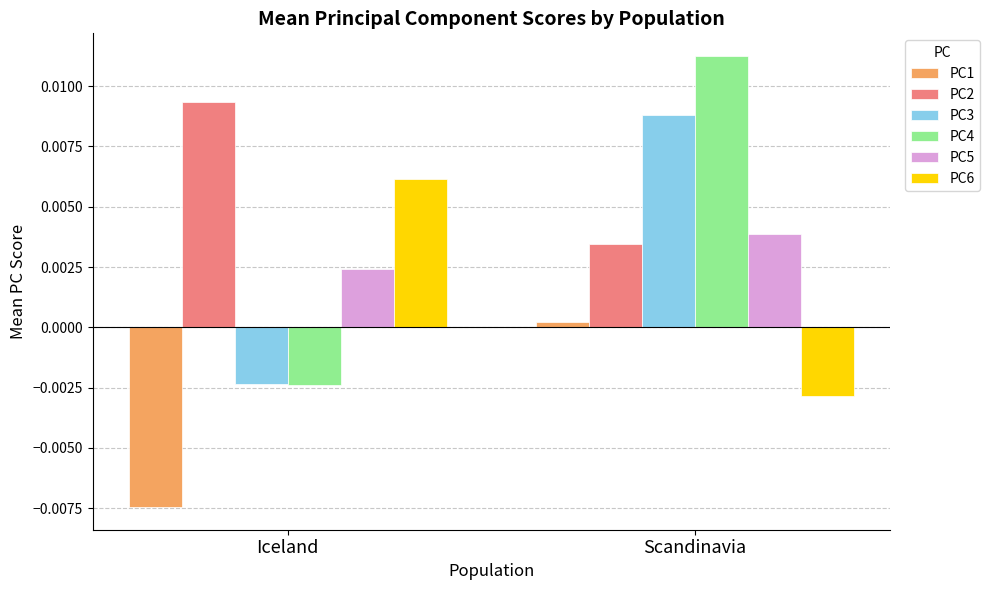

At how many categories does at least one series exceed 0?

2